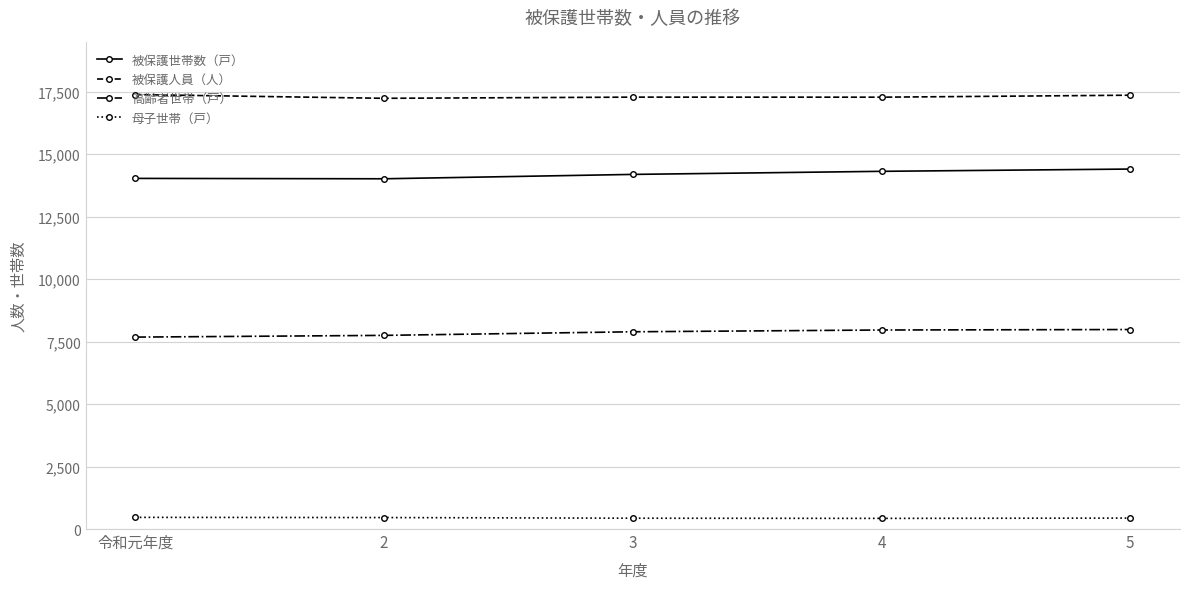

True or false: 母子世帯（戸） and 被保護人員（人） intersect in this chart.

False